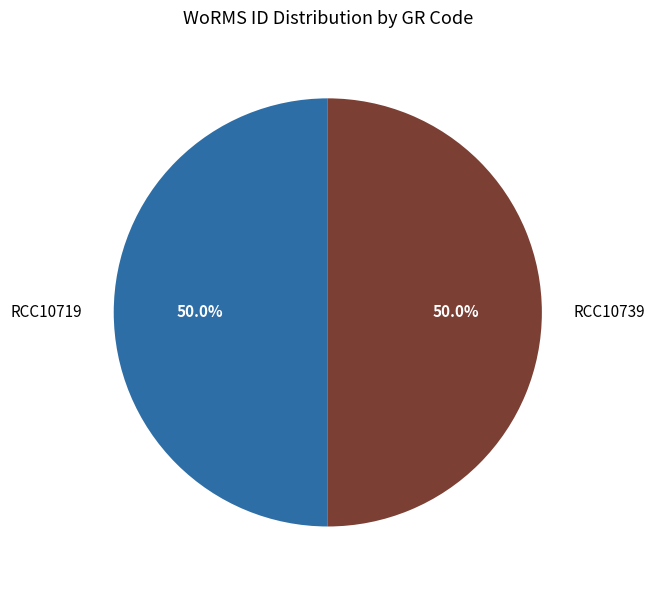

What percentage is the RCC10739 slice, to the nearest percent?

50%